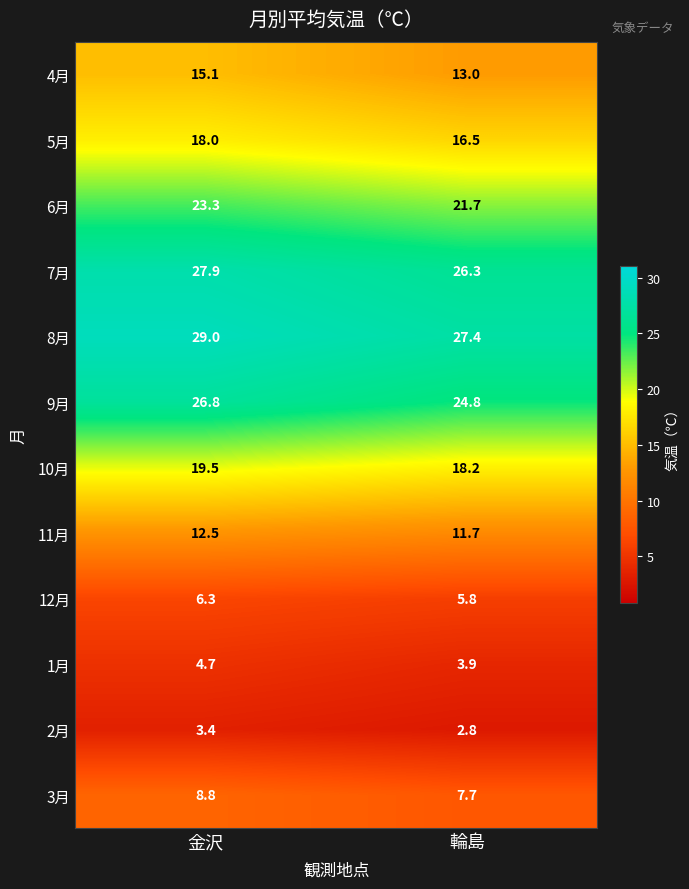

Read the 6月 value at 金沢.

23.3